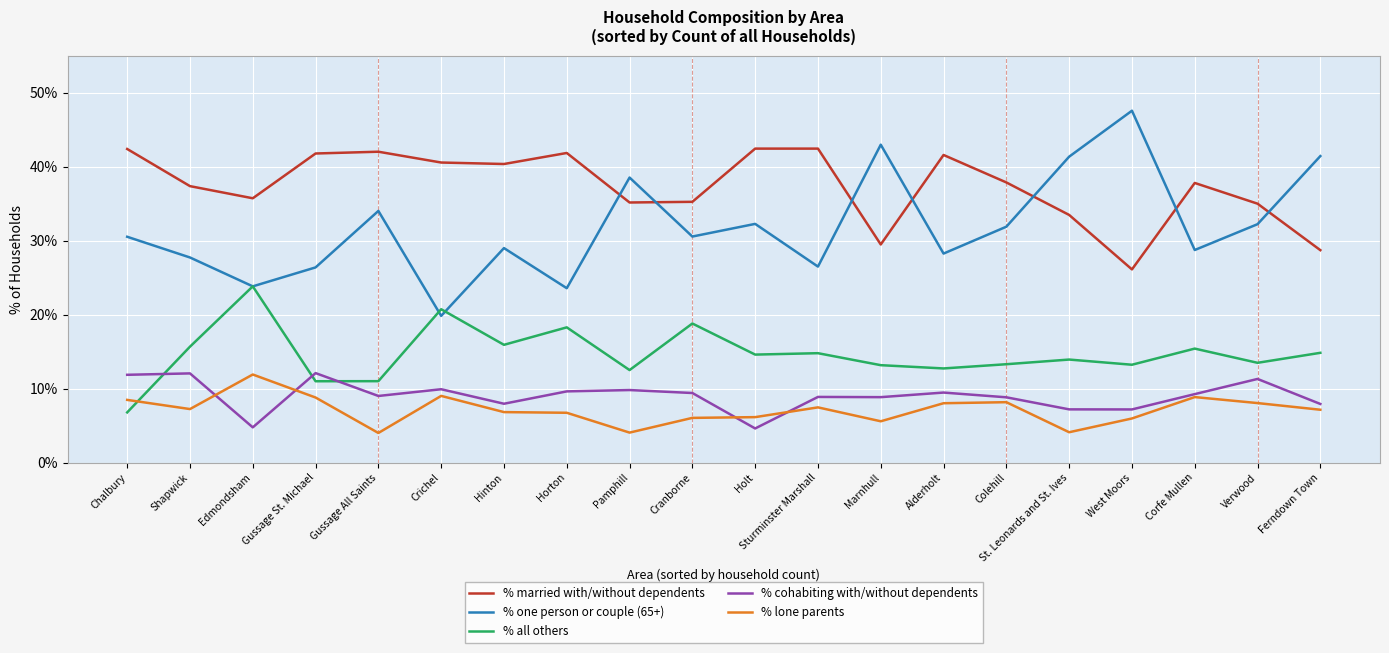

What position from the left is West Moors?

17